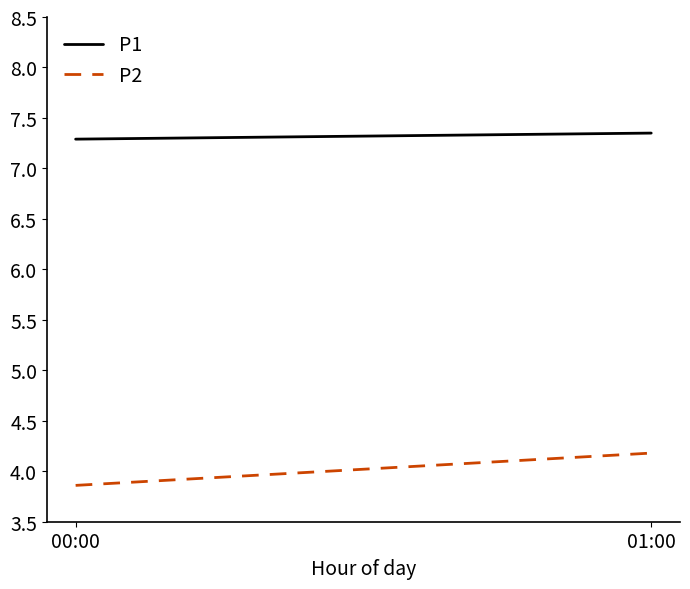

Reading left to right, what are all the values shown in this chart?

P1: 7.3	7.3
P2: 3.9	4.2